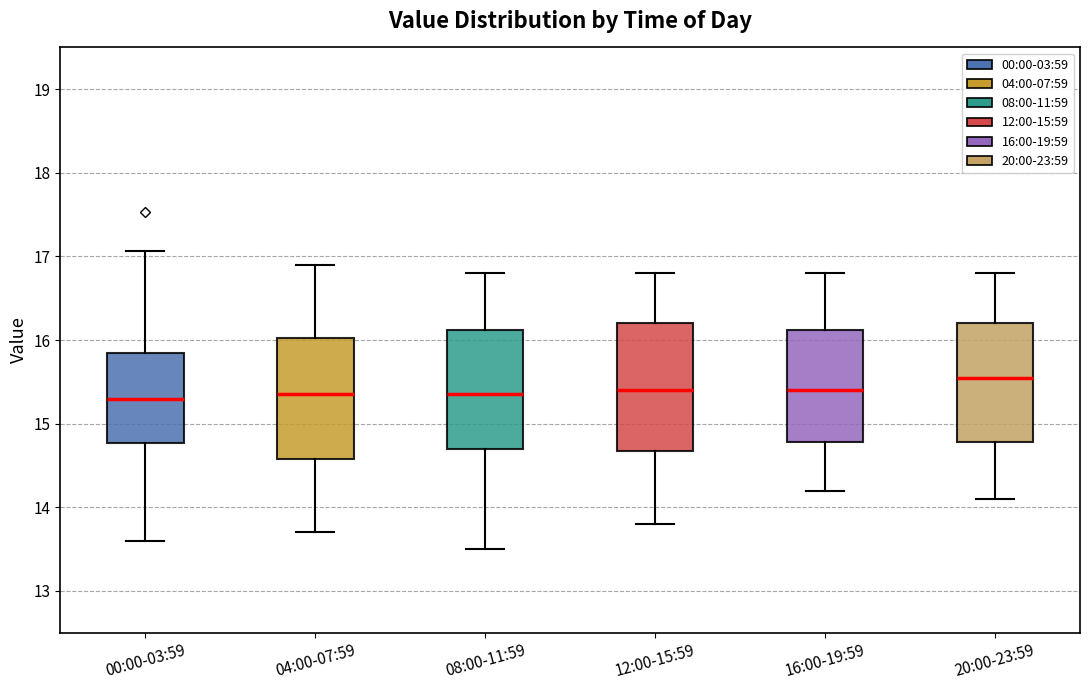

Where is the upper edge of the box for 16:00-19:59 on the y-axis? The values are not printed on the chart, so give them approximately, as read against the axis.

16.1